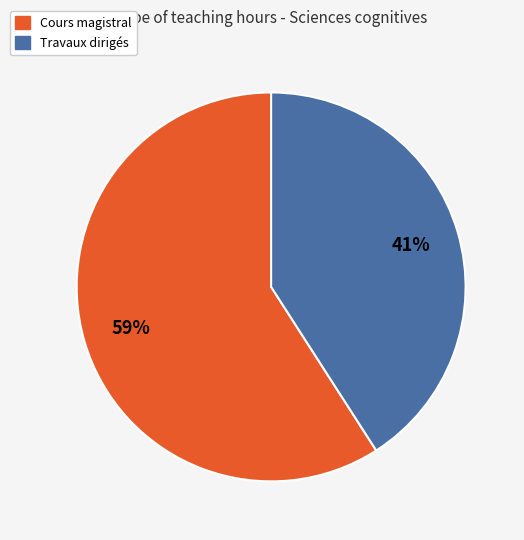

Does any single category account for the majority?

Yes